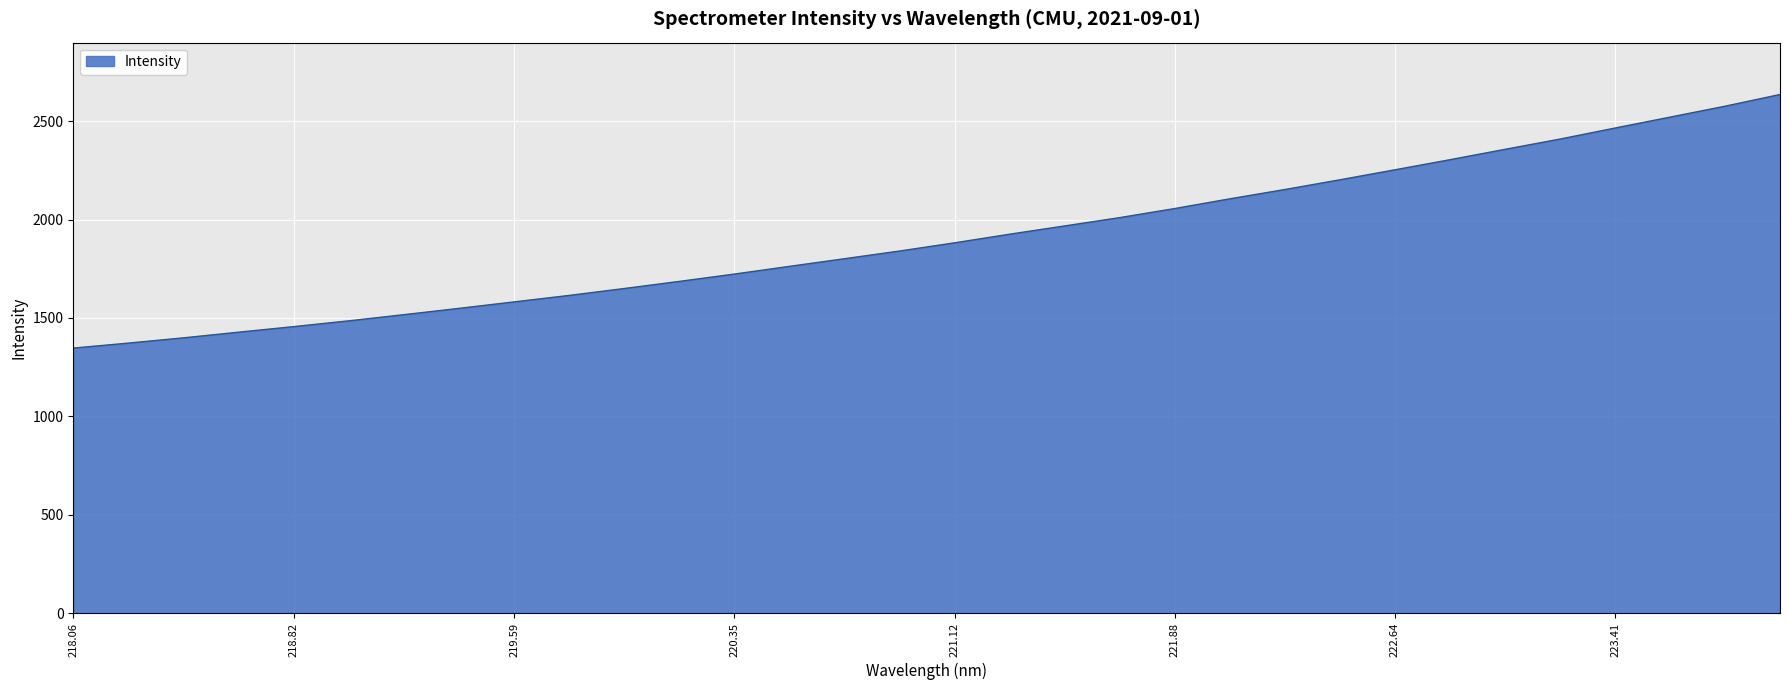

What is the smallest value displayed?

1347.0